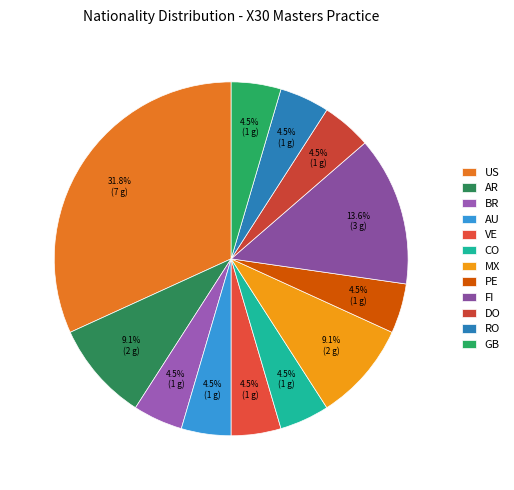

Does GB represent more than half of the total?

No